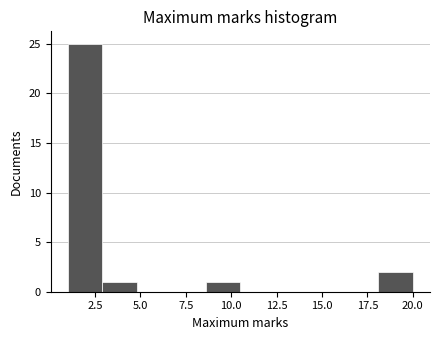

Read against the x-axis, roughly where is the centre of the tallest bar?

2.0